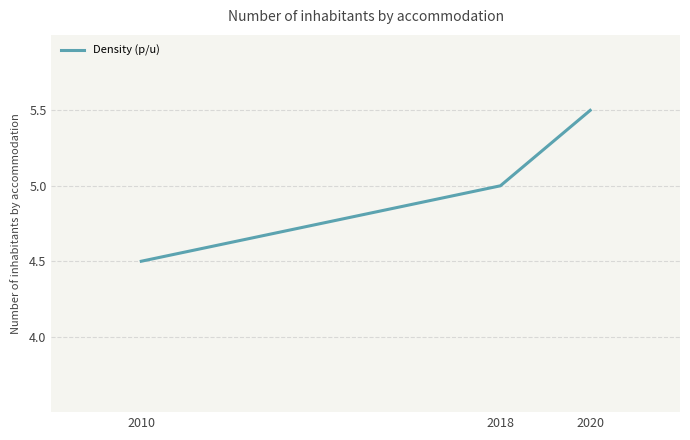

How many values are below 5?

1